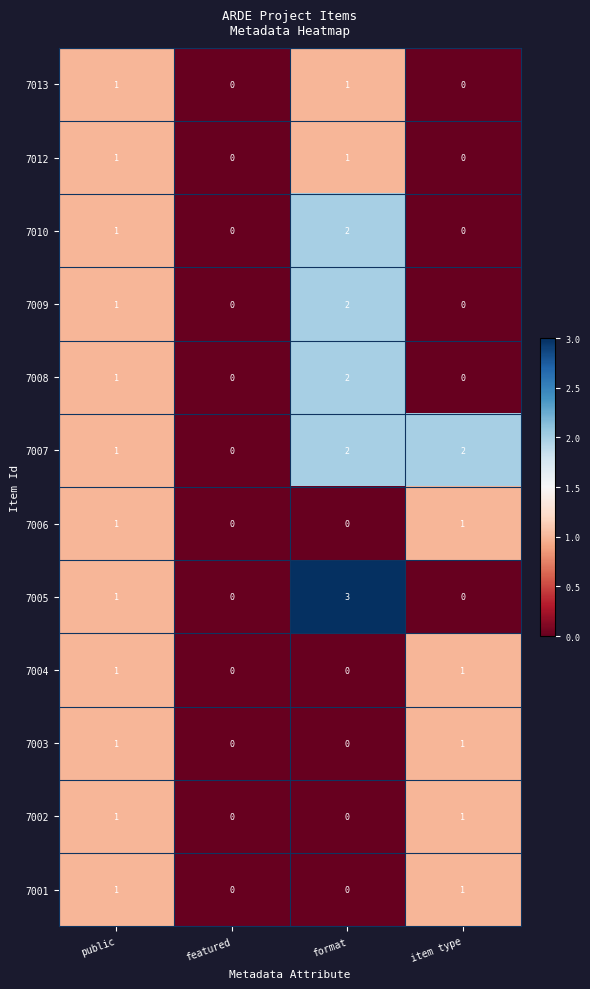

True or false: 7009 has a value of 0 at featured.

True